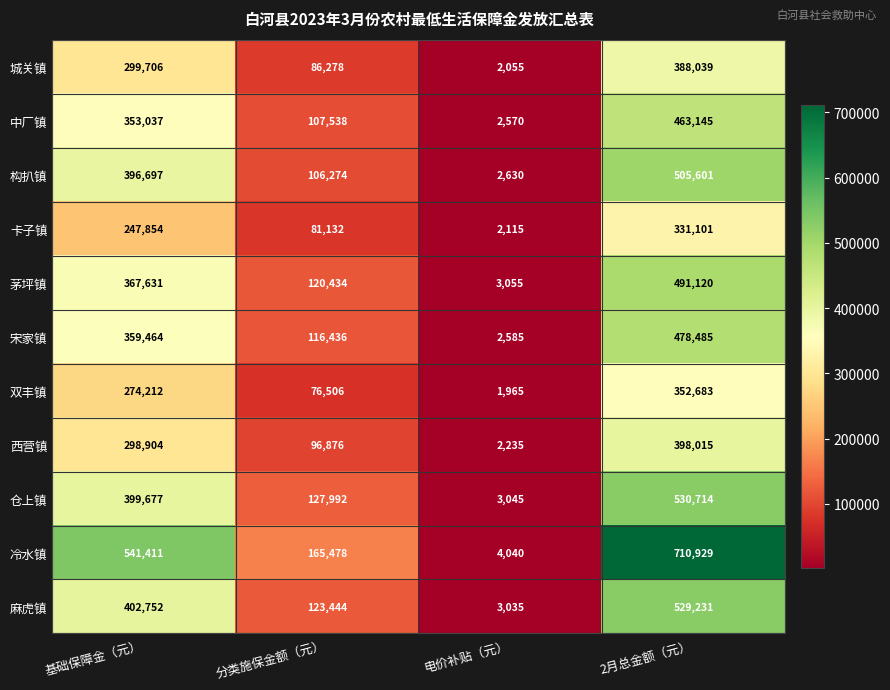

How many values in the 卡子镇 series are below 247854?

2